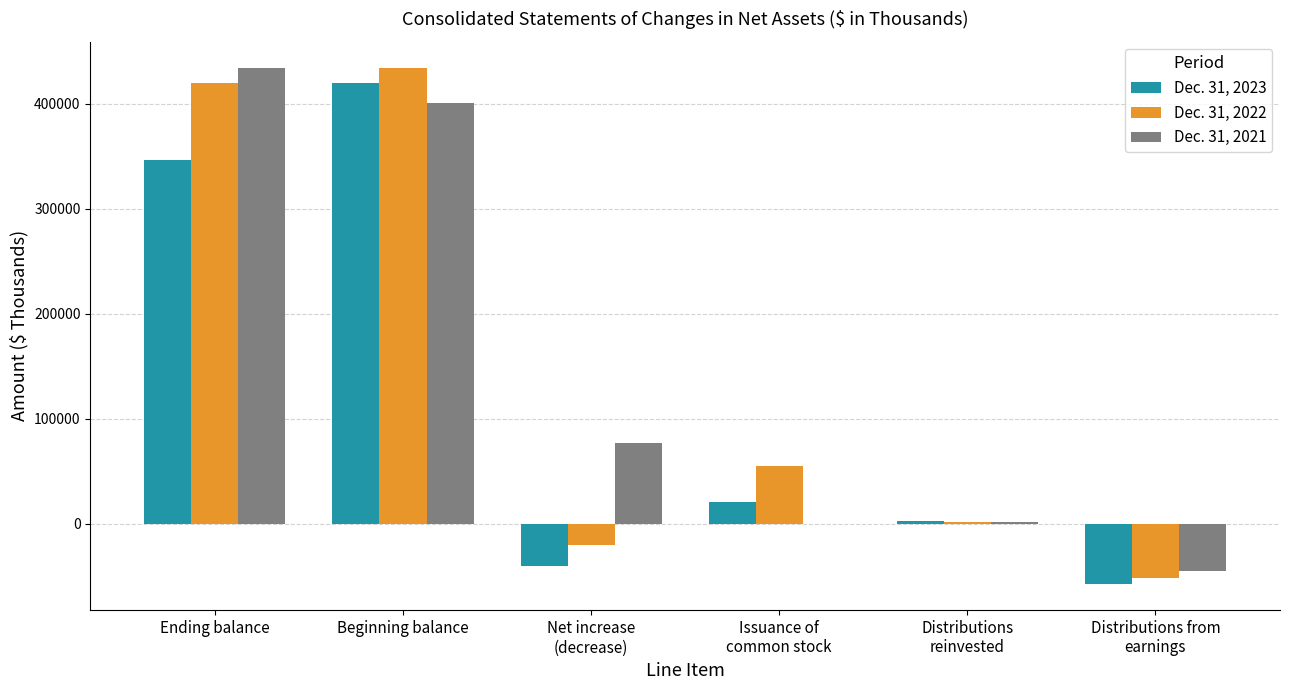

The value of Dec. 31, 2023 at Beginning balance is 664557. True or false?

False